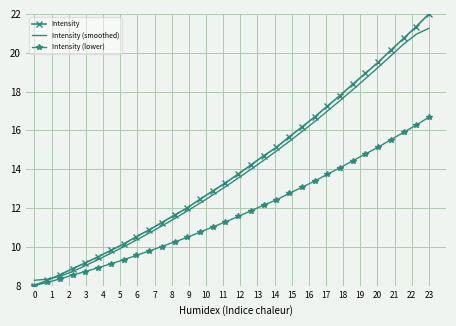

Which series has the widest spread of values?

Intensity